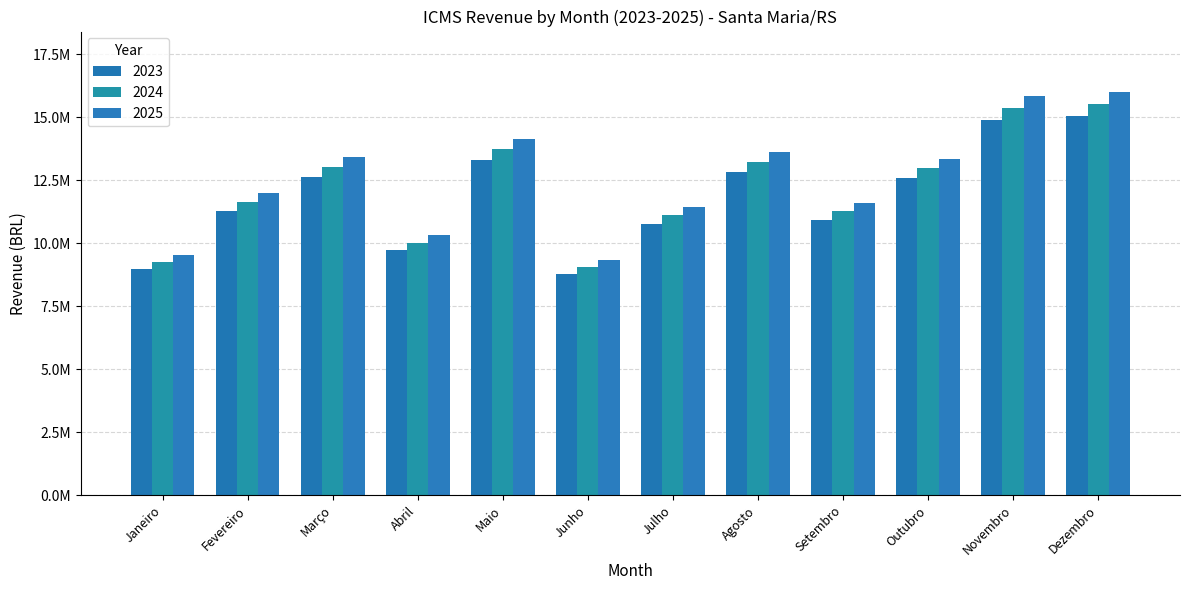

Are the bars horizontal?

No